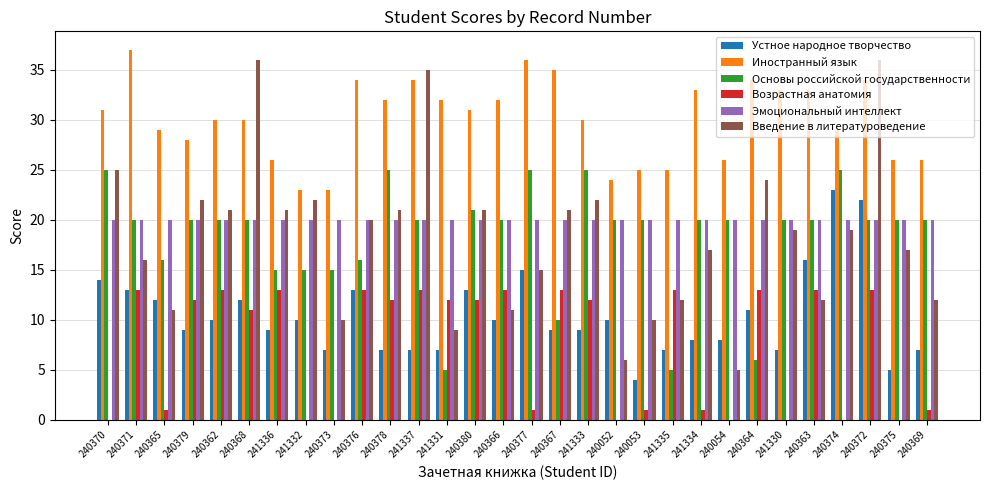

What is the average value of the Эмоциональный интеллект series?

20